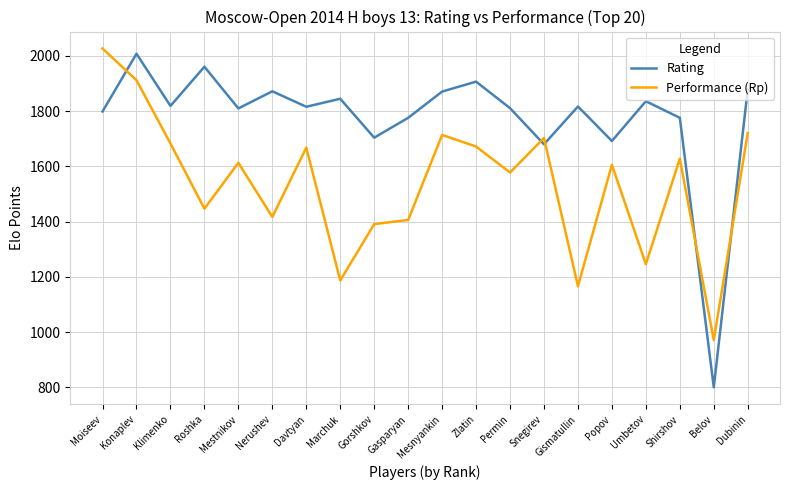

How many lines are shown in the chart?

2